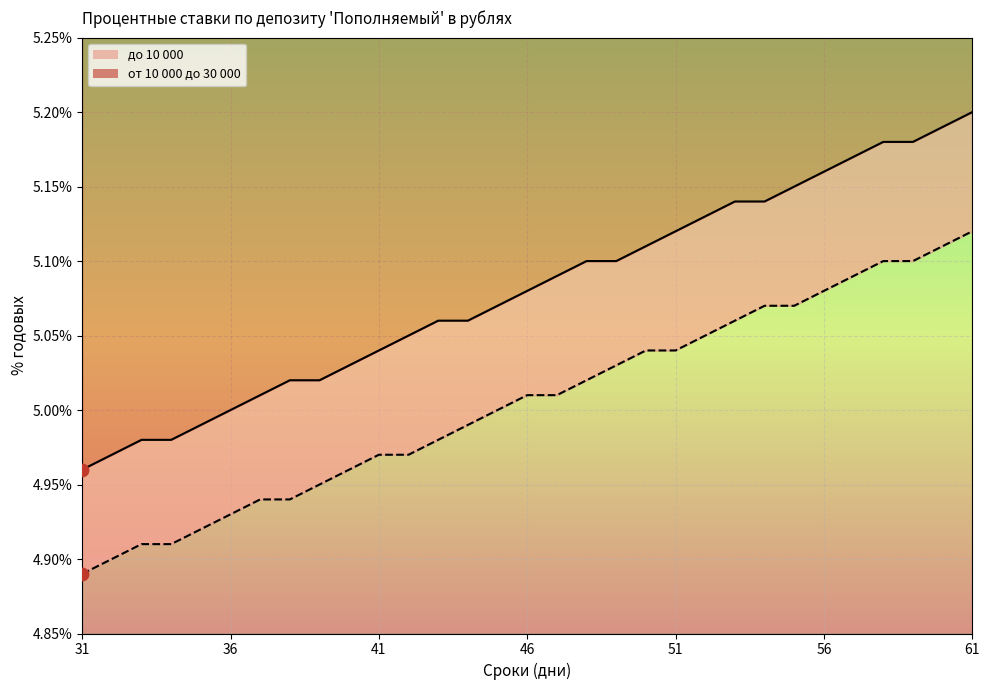

Which series reaches the minimum Y coordinate?

до 10 000